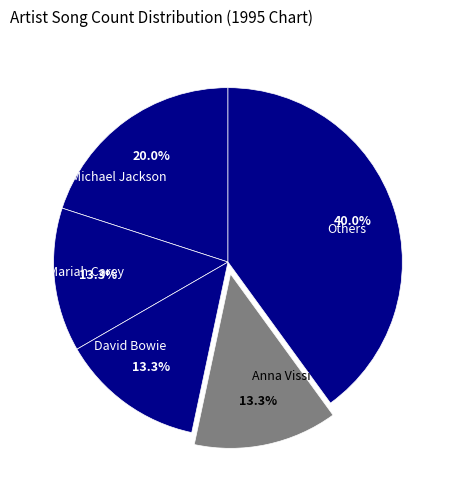

Approximately how many times larger is the value at Anna Vissi compared to Others?

0.3